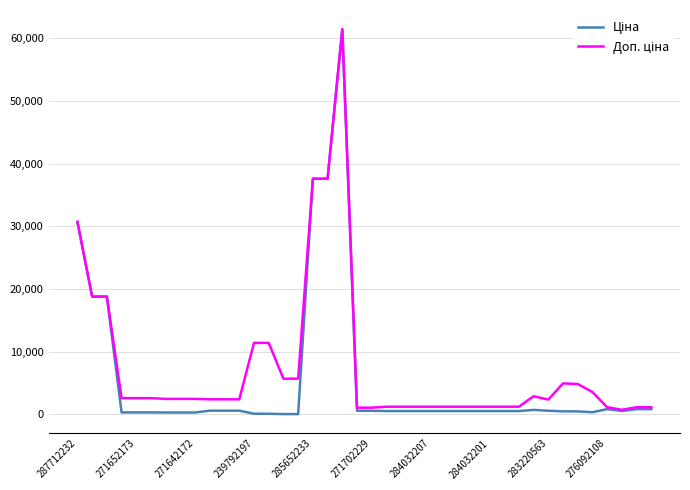

What is the greatest value displayed?

61434.3